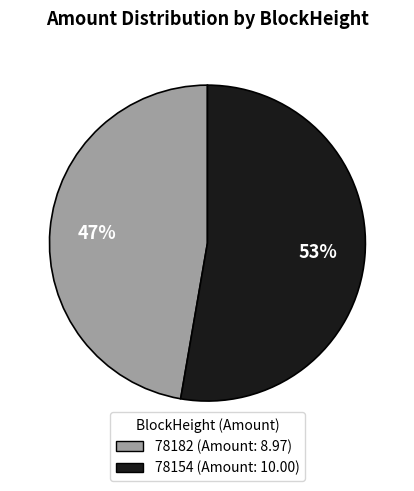

To the nearest percent, what is the average slice percentage?

50%